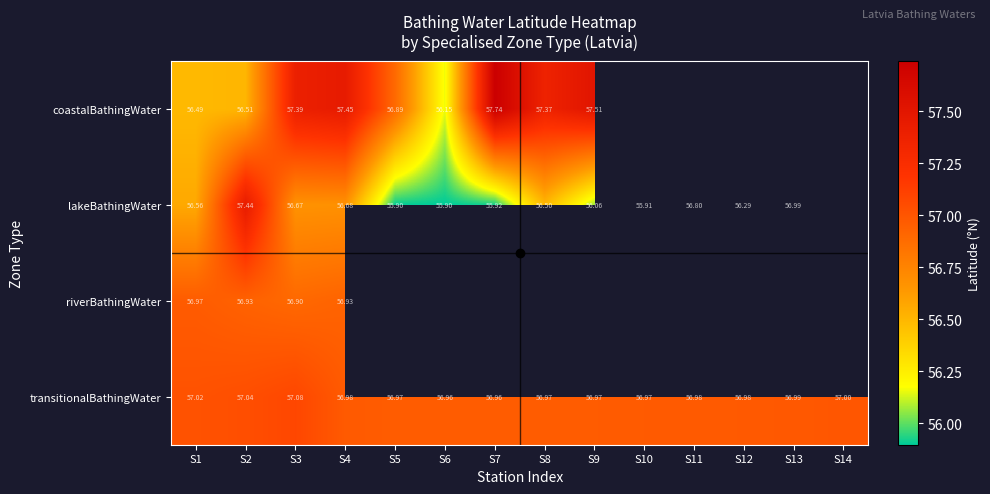

At how many categories does at least one series exceed 57?

7